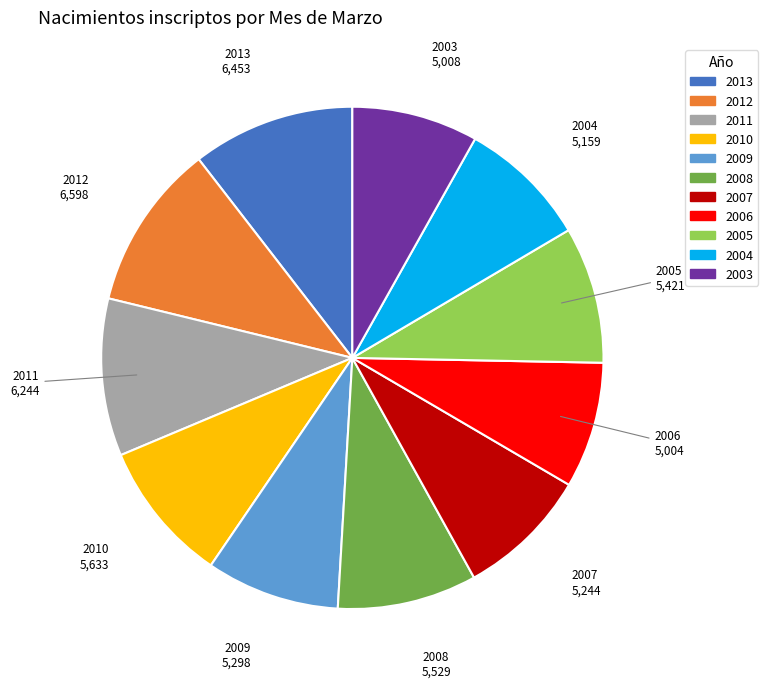

Approximately how many times larger is the value at 2010 compared to 2011?

0.9